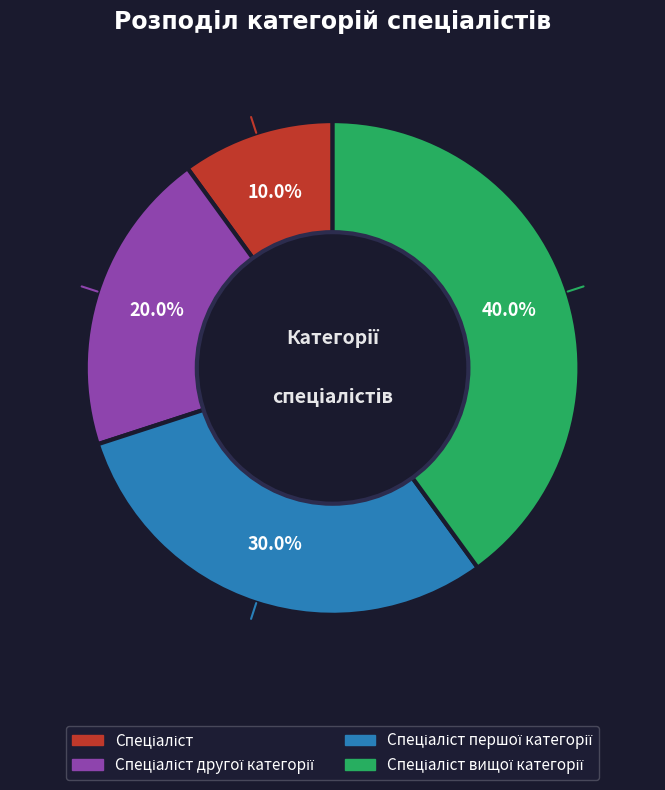

Does any single category account for the majority?

No